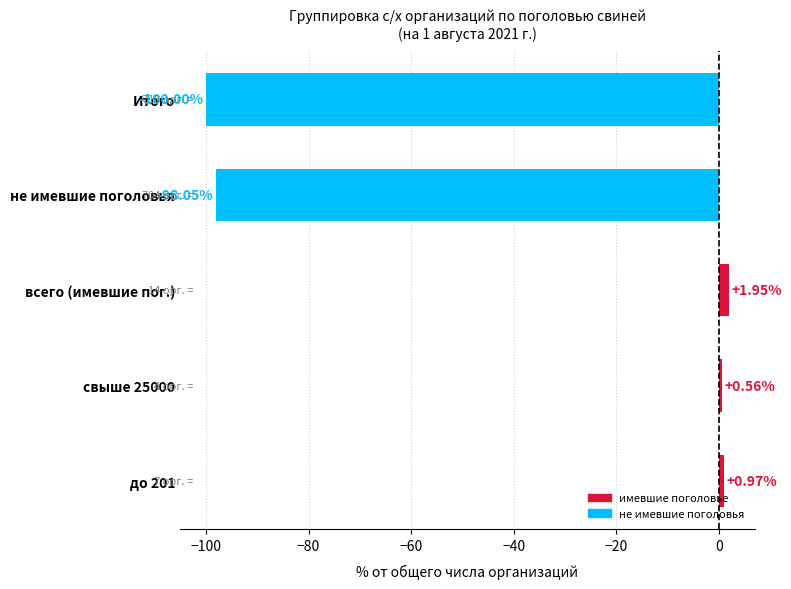

How many data points are above 0?

3